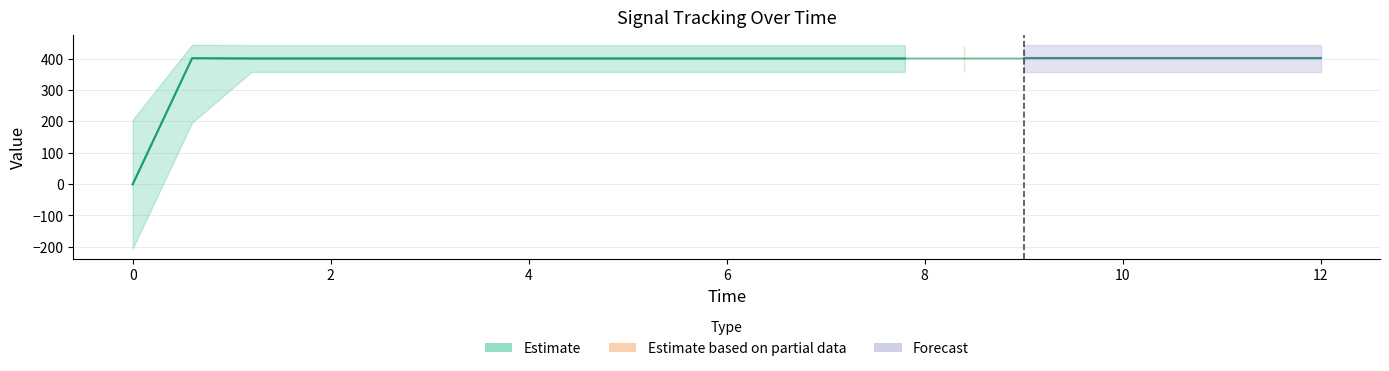

Between 2.4 and 1.8, which is larger?

2.4